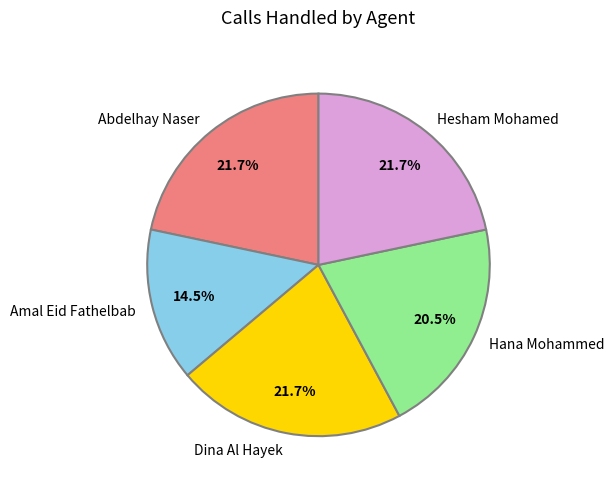

Is there any slice that represents more than half of the pie?

No